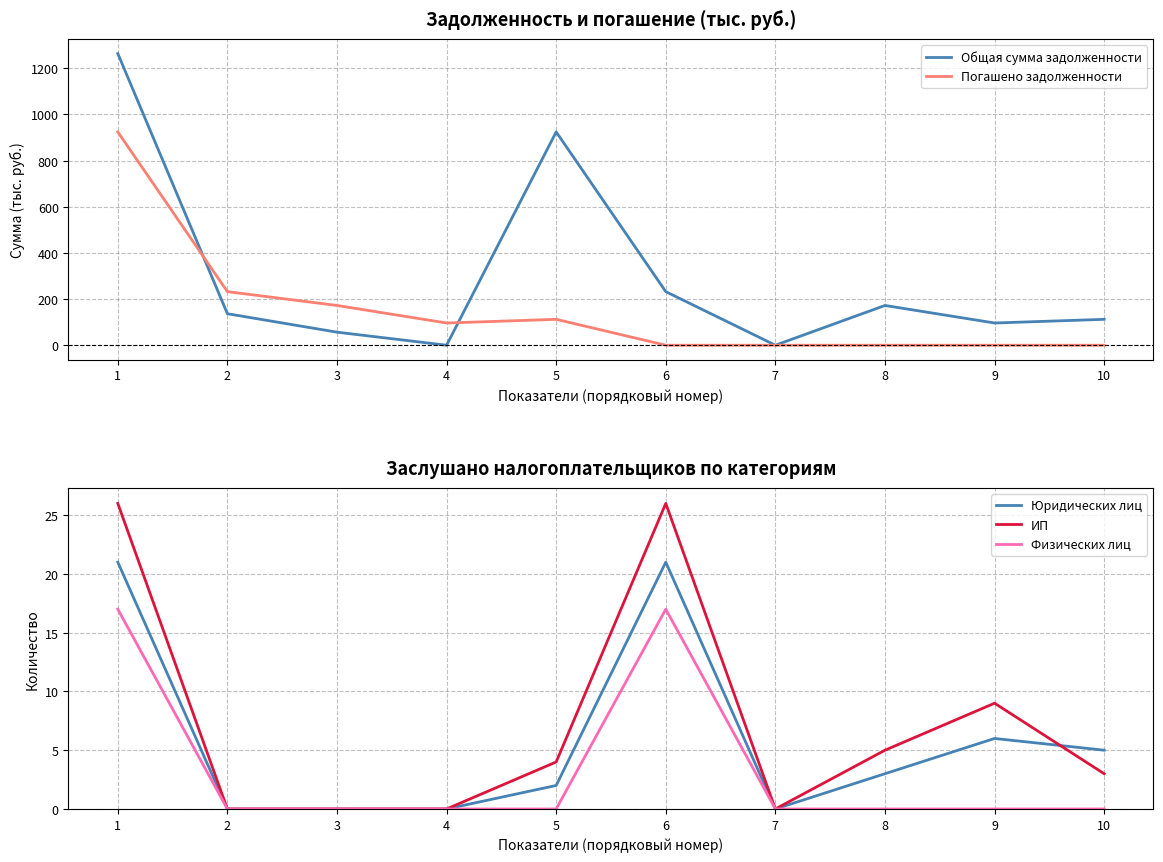

Which category has the highest value in the Юридических лиц series?

1